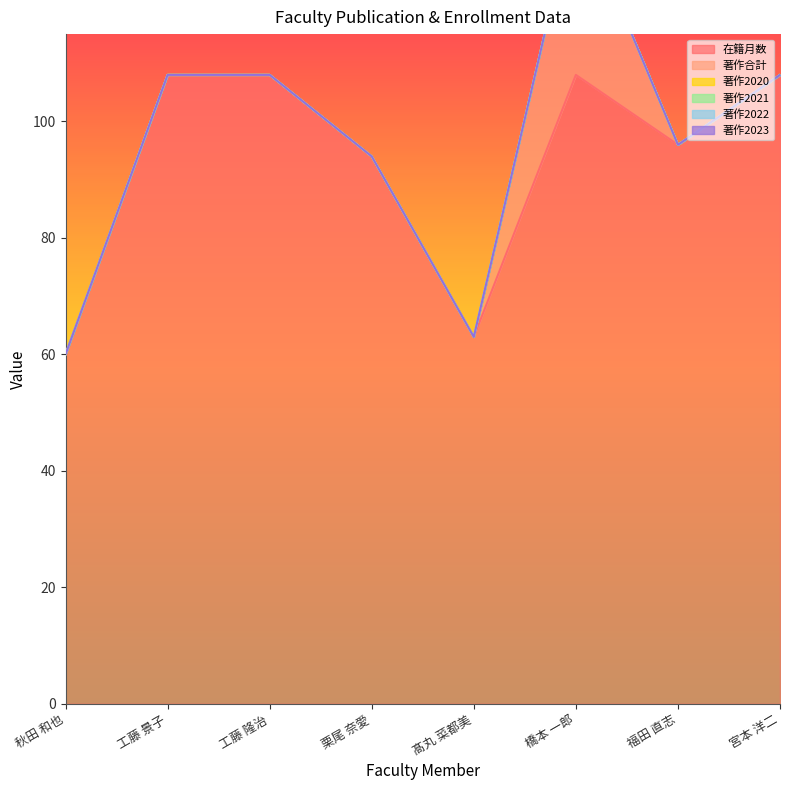

At how many categories does at least one series exceed 96?

4